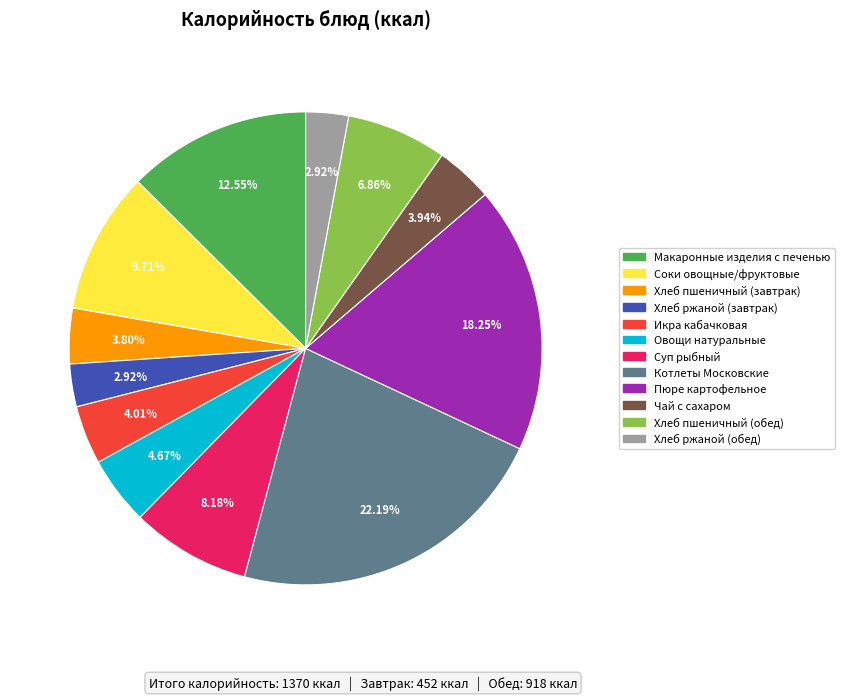

How many segments does this pie chart have?

12